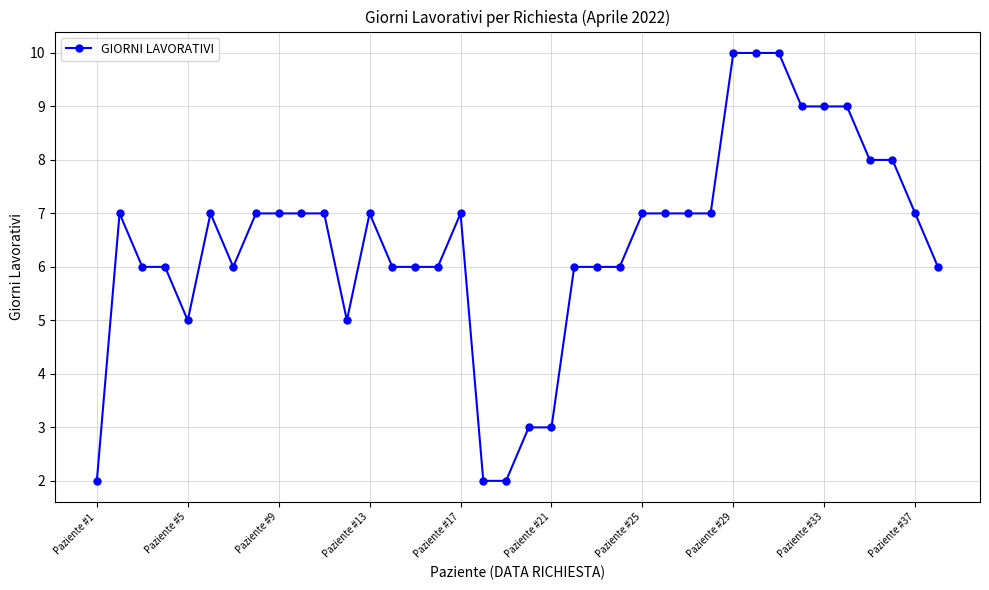

What is the average value?

6